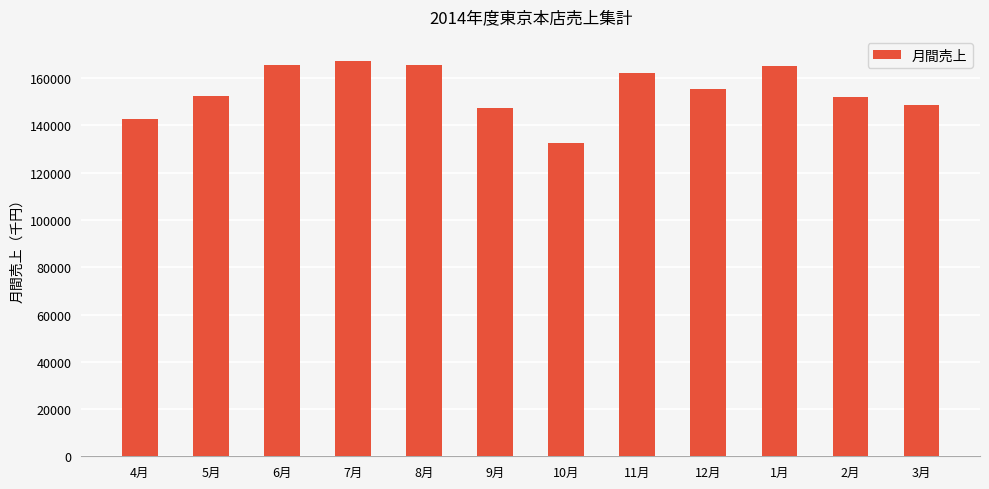

How many values are below 155289?

6